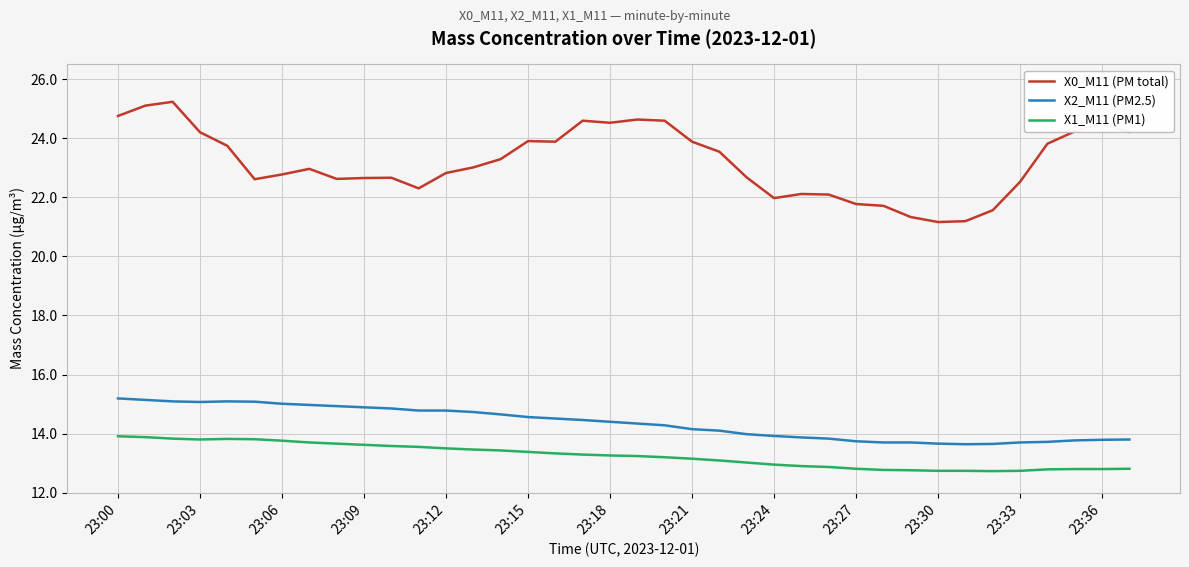

What is the difference between the maximum and minimum values in the X1_M11 (PM1) series?

1.2